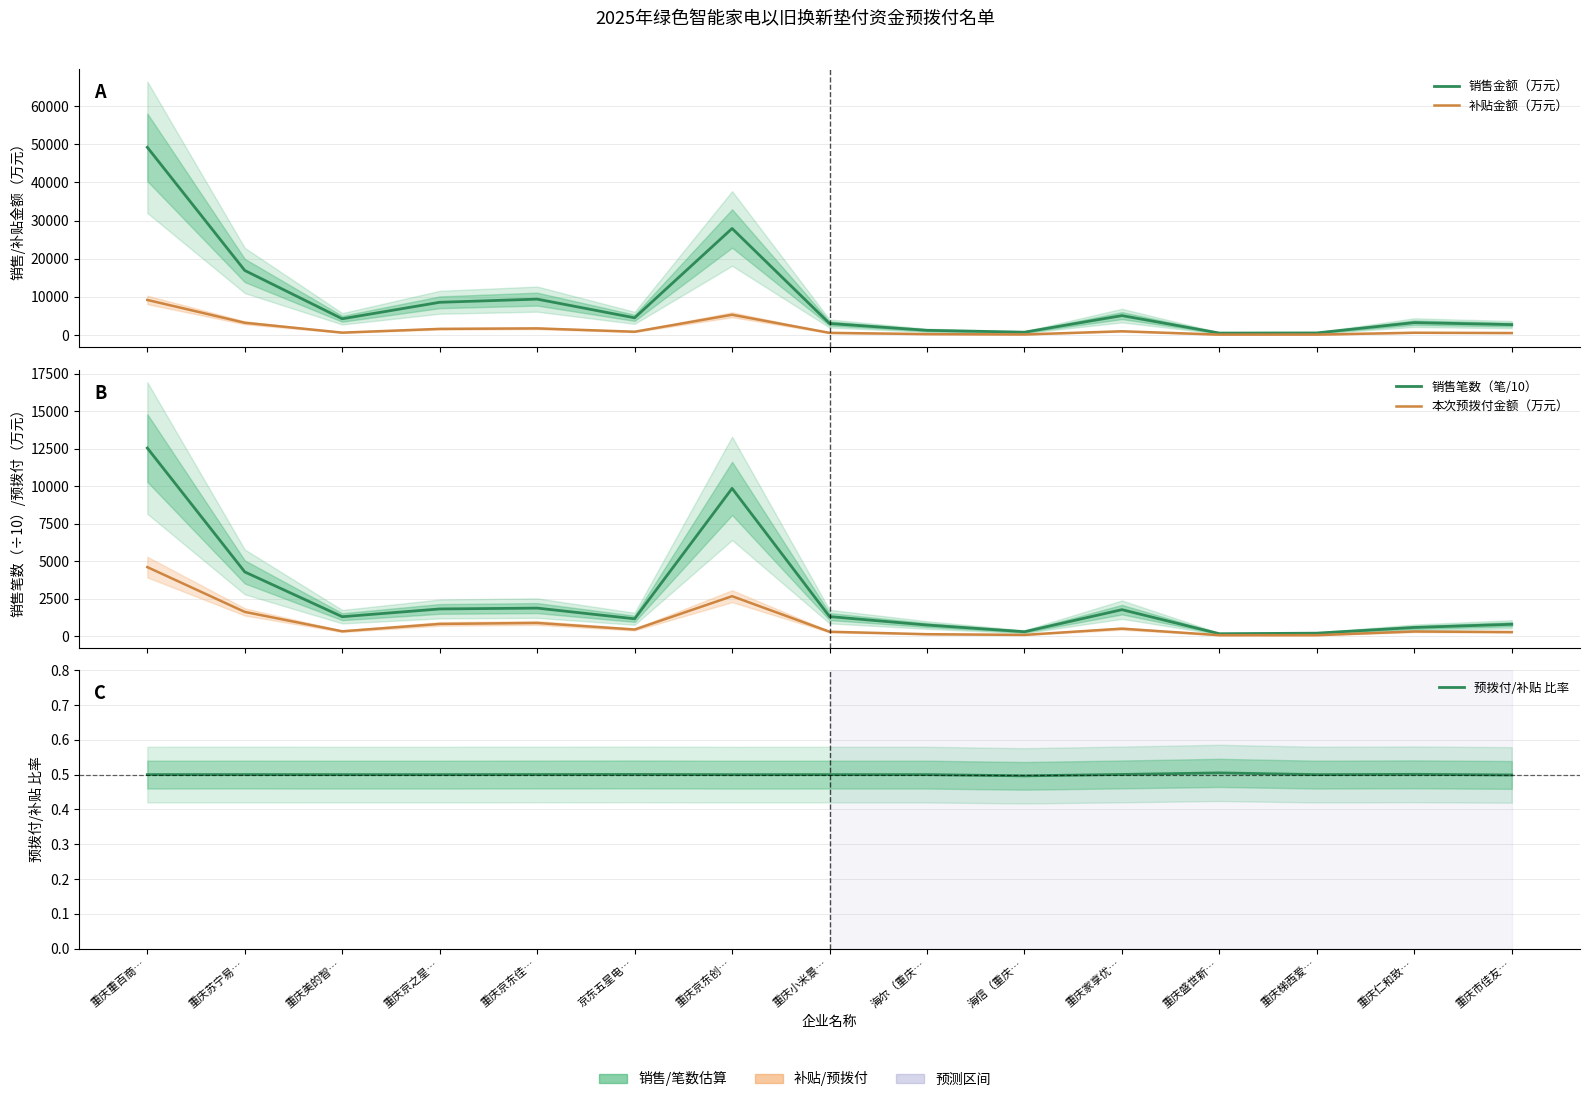

Which series has the widest spread of values?

销售金额（万元）